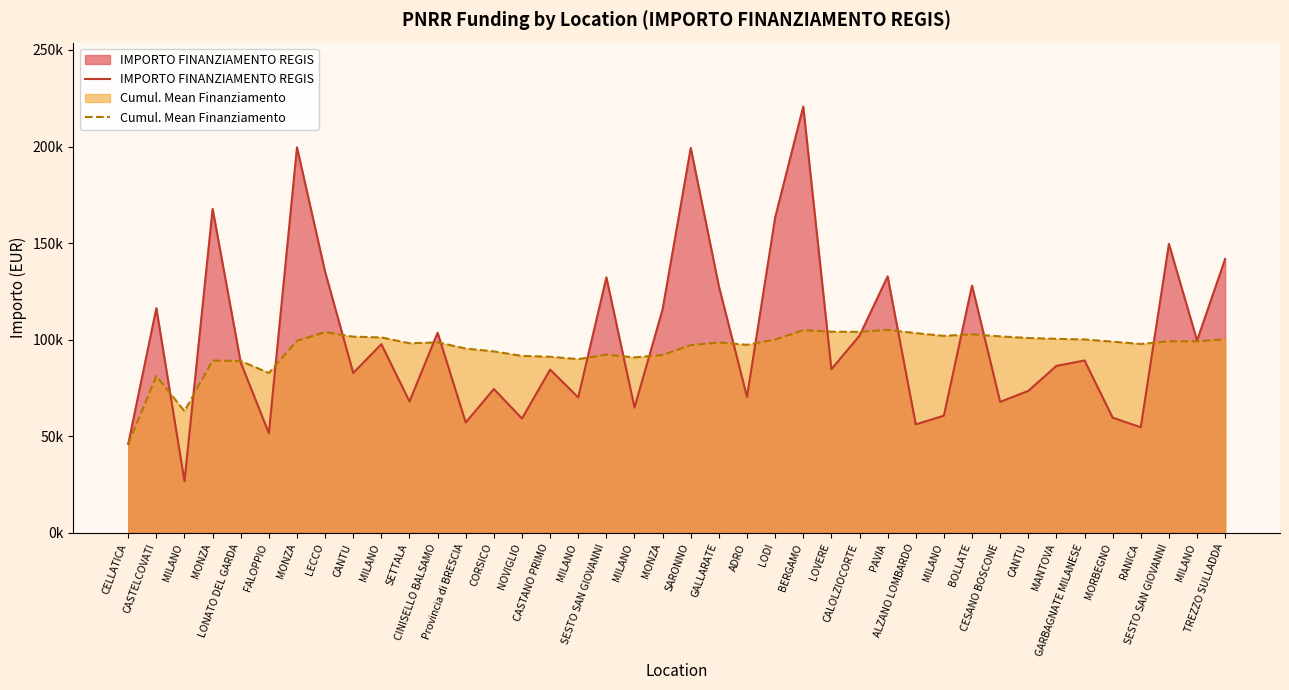

Is the value of IMPORTO FINANZIAMENTO REGIS at MILANO greater than the value of Cumul. Mean Finanziamento at LECCO?

No